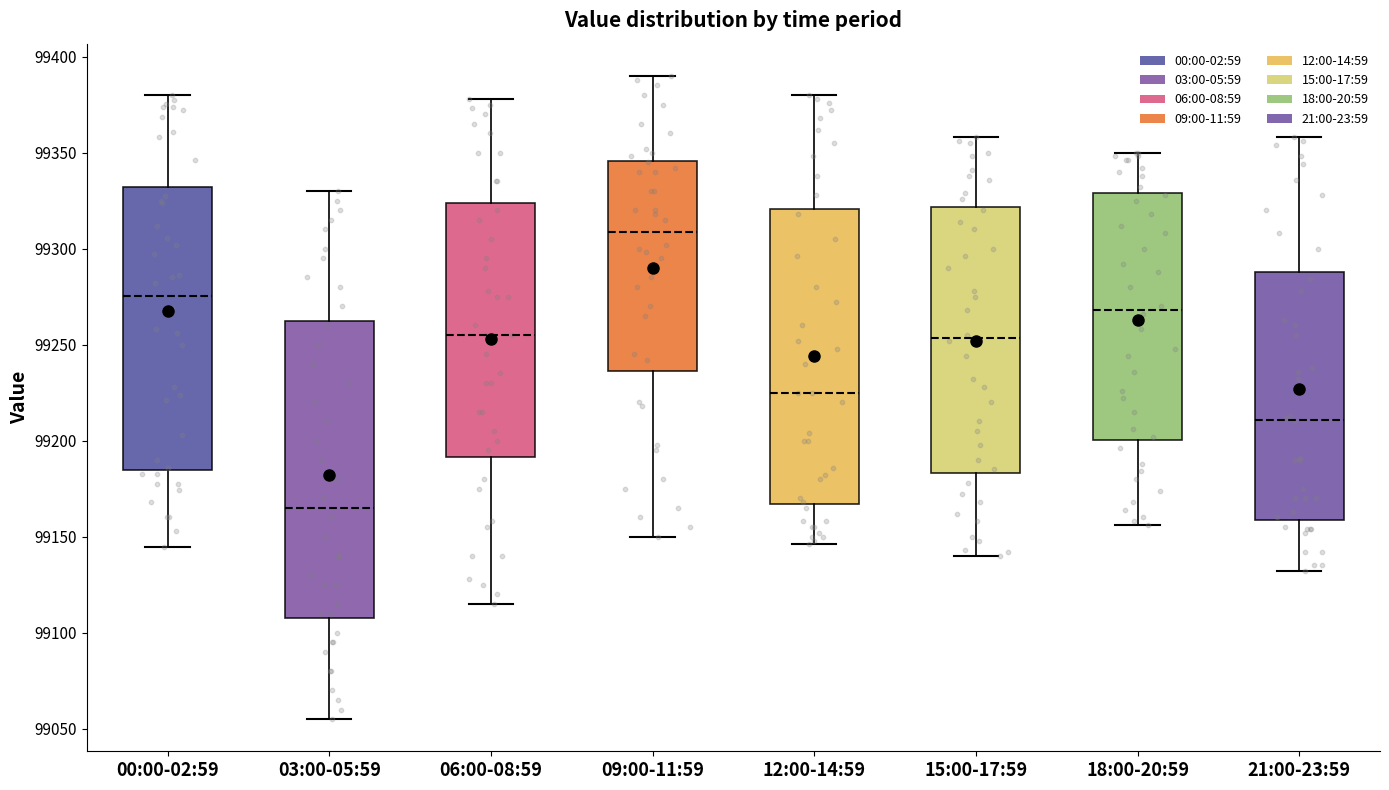

Reading left to right, transcribe this box plot: for each box, give where its median line is, the range the box spans, and where its two whiskers end, as read against the y-axis. The values are not printed on the chart, so give them approximately, as read against the axis.

00:00-02:59: median 99275, box 99185 to 99330, whiskers 99145 to 99380
03:00-05:59: median 99165, box 99110 to 99265, whiskers 99055 to 99330
06:00-08:59: median 99255, box 99190 to 99325, whiskers 99115 to 99380
09:00-11:59: median 99310, box 99235 to 99345, whiskers 99150 to 99390
12:00-14:59: median 99225, box 99165 to 99320, whiskers 99145 to 99380
15:00-17:59: median 99255, box 99185 to 99320, whiskers 99140 to 99360
18:00-20:59: median 99270, box 99200 to 99330, whiskers 99155 to 99350
21:00-23:59: median 99210, box 99160 to 99290, whiskers 99130 to 99360